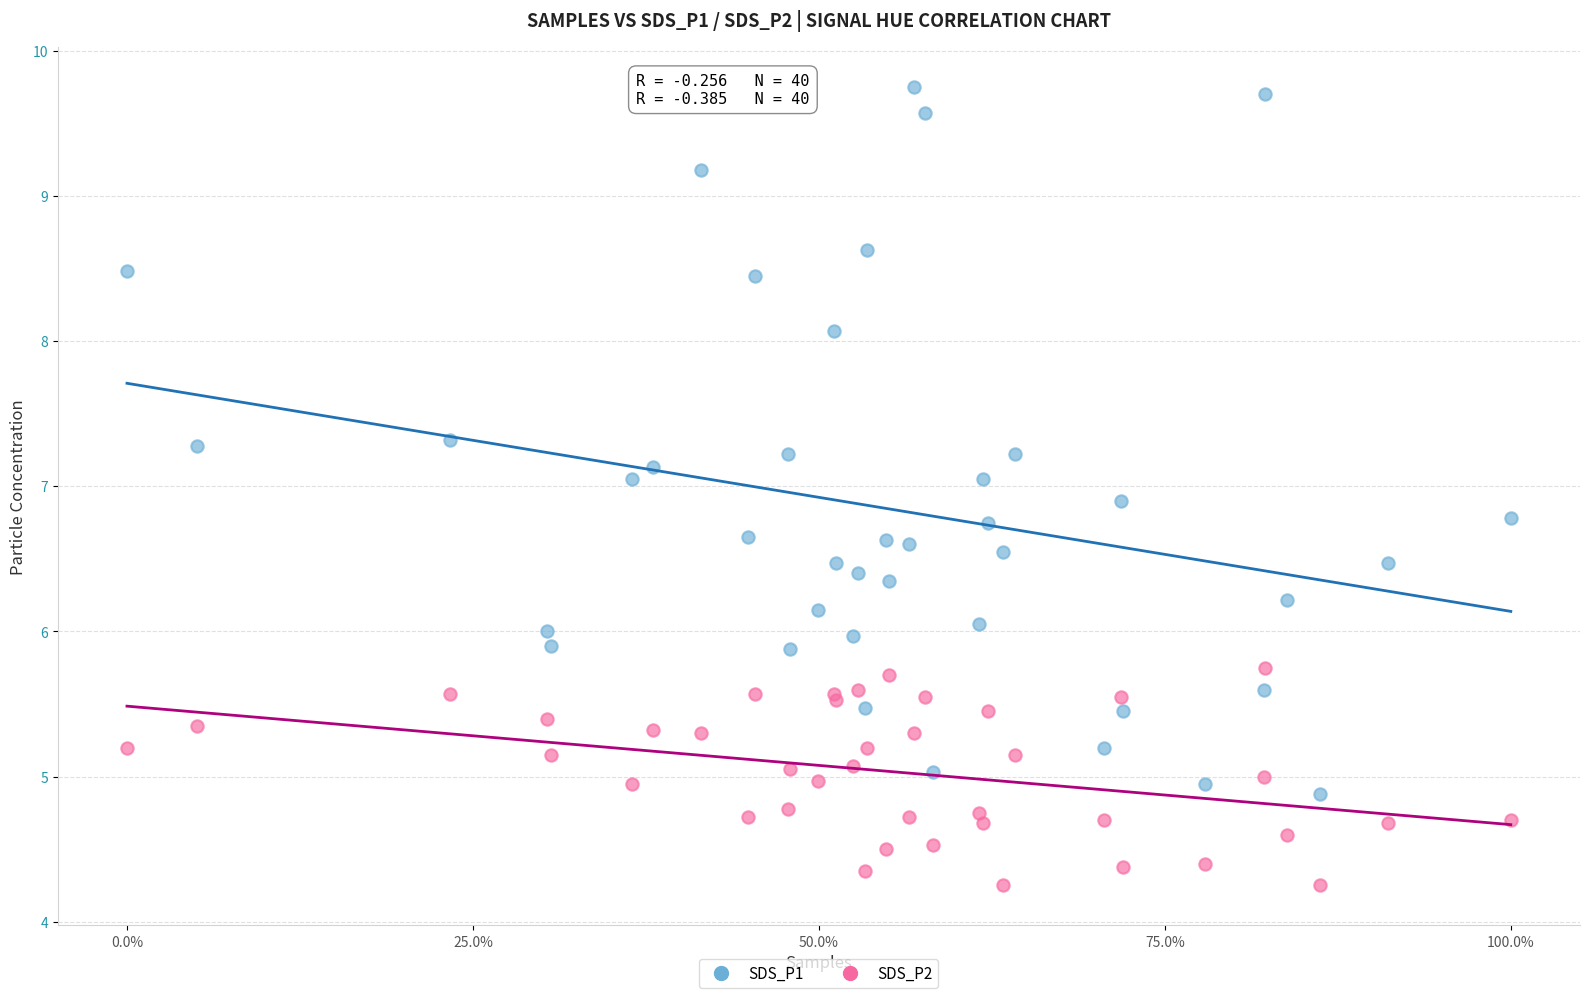

Which series contains the lowest Y value?

SDS_P2